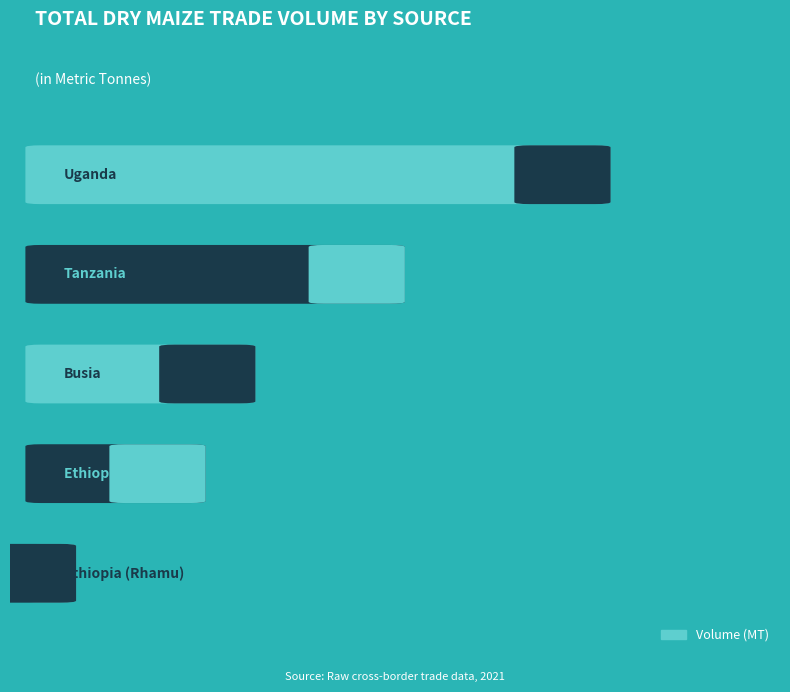

What is the difference between the values at Busia and Uganda?

35.6